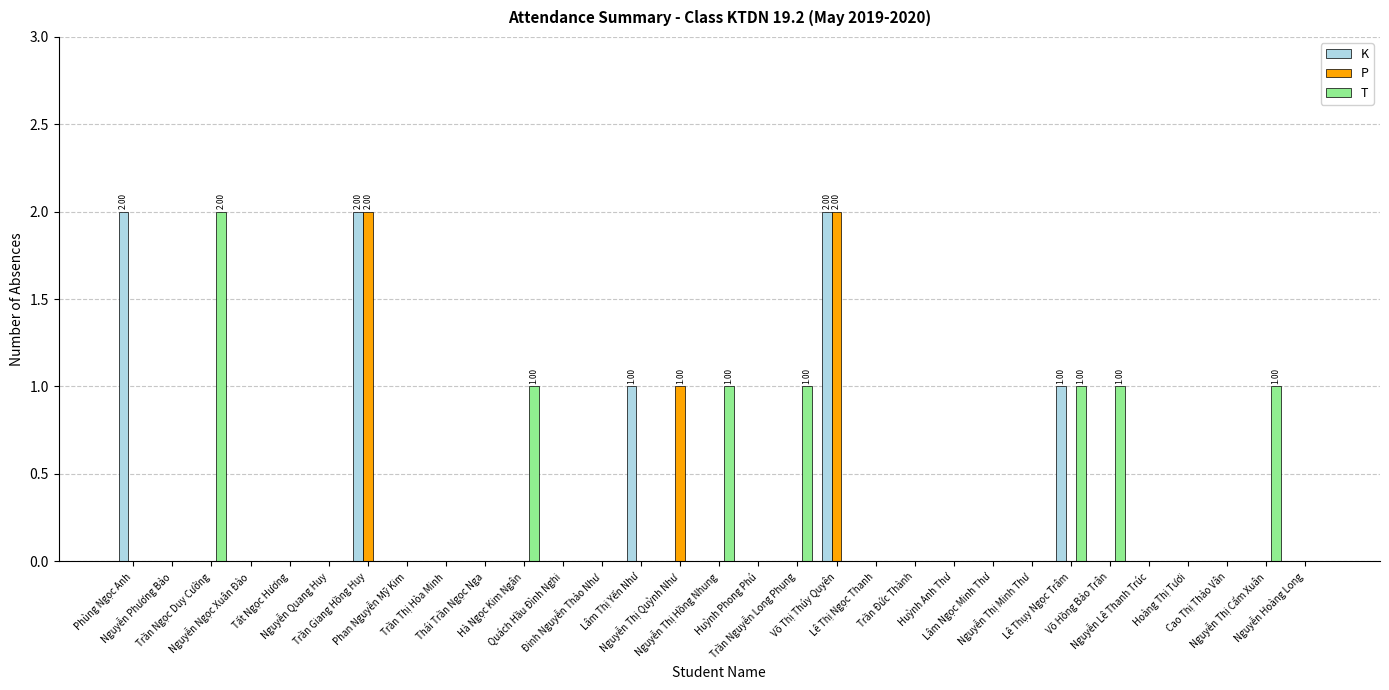

Reading right to left, list all the values displayed in this chart.

K: Nguyễn Hoàng Long=0	Nguyễn Thị Cẩm Xuân=0	Cao Thị Thảo Vân=0	Hoàng Thị Tươi=0	Nguyễn Lê Thanh Trúc=0	Võ Hồng Bảo Trân=0	Lê Thụy Ngọc Trâm=1	Nguyễn Thị Minh Thư=0	Lâm Ngọc Minh Thư=0	Huỳnh Anh Thư=0	Trần Đức Thành=0	Lê Thị Ngọc Thanh=0	Võ Thị Thúy Quyên=2	Trần Nguyễn Long Phụng=0	Huỳnh Phong Phú=0	Nguyễn Thị Hồng Nhung=0	Nguyễn Thị Quỳnh Như=0	Lâm Thị Yến Như=1	Đinh Nguyễn Thảo Như=0	Quách Hầu Đình Nghi=0	Hà Ngọc Kim Ngân=0	Thái Trần Ngọc Nga=0	Trần Thị Hòa Minh=0	Phan Nguyễn Mỹ Kim=0	Trần Giang Hồng Huy=2	Nguyễn Quang Huy=0	Tất Ngọc Hương=0	Nguyễn Ngọc Xuân Đào=0	Trần Ngọc Duy Cường=0	Nguyễn Phương Bảo=0	Phùng Ngọc Anh=2
P: Nguyễn Hoàng Long=0	Nguyễn Thị Cẩm Xuân=0	Cao Thị Thảo Vân=0	Hoàng Thị Tươi=0	Nguyễn Lê Thanh Trúc=0	Võ Hồng Bảo Trân=0	Lê Thụy Ngọc Trâm=0	Nguyễn Thị Minh Thư=0	Lâm Ngọc Minh Thư=0	Huỳnh Anh Thư=0	Trần Đức Thành=0	Lê Thị Ngọc Thanh=0	Võ Thị Thúy Quyên=2	Trần Nguyễn Long Phụng=0	Huỳnh Phong Phú=0	Nguyễn Thị Hồng Nhung=0	Nguyễn Thị Quỳnh Như=1	Lâm Thị Yến Như=0	Đinh Nguyễn Thảo Như=0	Quách Hầu Đình Nghi=0	Hà Ngọc Kim Ngân=0	Thái Trần Ngọc Nga=0	Trần Thị Hòa Minh=0	Phan Nguyễn Mỹ Kim=0	Trần Giang Hồng Huy=2	Nguyễn Quang Huy=0	Tất Ngọc Hương=0	Nguyễn Ngọc Xuân Đào=0	Trần Ngọc Duy Cường=0	Nguyễn Phương Bảo=0	Phùng Ngọc Anh=0
T: Nguyễn Hoàng Long=0	Nguyễn Thị Cẩm Xuân=1	Cao Thị Thảo Vân=0	Hoàng Thị Tươi=0	Nguyễn Lê Thanh Trúc=0	Võ Hồng Bảo Trân=1	Lê Thụy Ngọc Trâm=1	Nguyễn Thị Minh Thư=0	Lâm Ngọc Minh Thư=0	Huỳnh Anh Thư=0	Trần Đức Thành=0	Lê Thị Ngọc Thanh=0	Võ Thị Thúy Quyên=0	Trần Nguyễn Long Phụng=1	Huỳnh Phong Phú=0	Nguyễn Thị Hồng Nhung=1	Nguyễn Thị Quỳnh Như=0	Lâm Thị Yến Như=0	Đinh Nguyễn Thảo Như=0	Quách Hầu Đình Nghi=0	Hà Ngọc Kim Ngân=1	Thái Trần Ngọc Nga=0	Trần Thị Hòa Minh=0	Phan Nguyễn Mỹ Kim=0	Trần Giang Hồng Huy=0	Nguyễn Quang Huy=0	Tất Ngọc Hương=0	Nguyễn Ngọc Xuân Đào=0	Trần Ngọc Duy Cường=2	Nguyễn Phương Bảo=0	Phùng Ngọc Anh=0